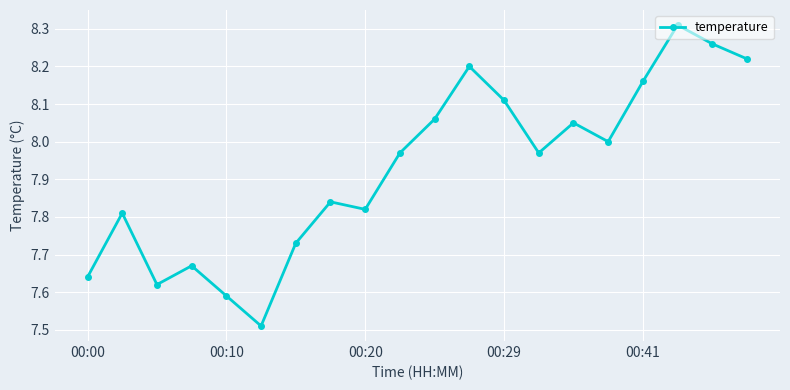

How many interior local valleys (lower than both neighbors) does the data have?

5